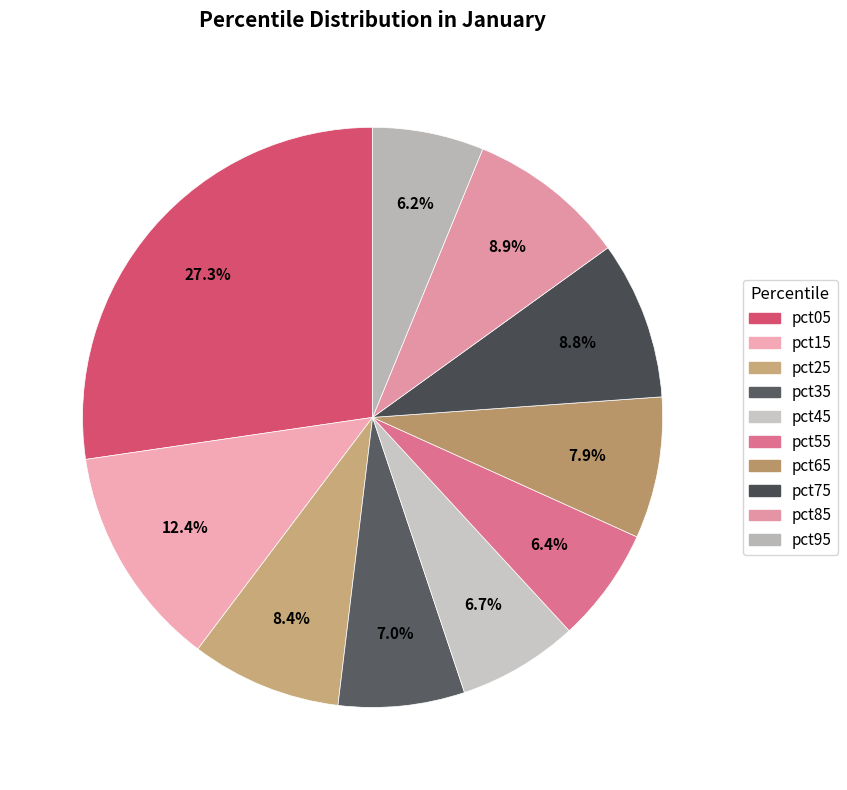

Between pct65 and pct05, which is larger?

pct05